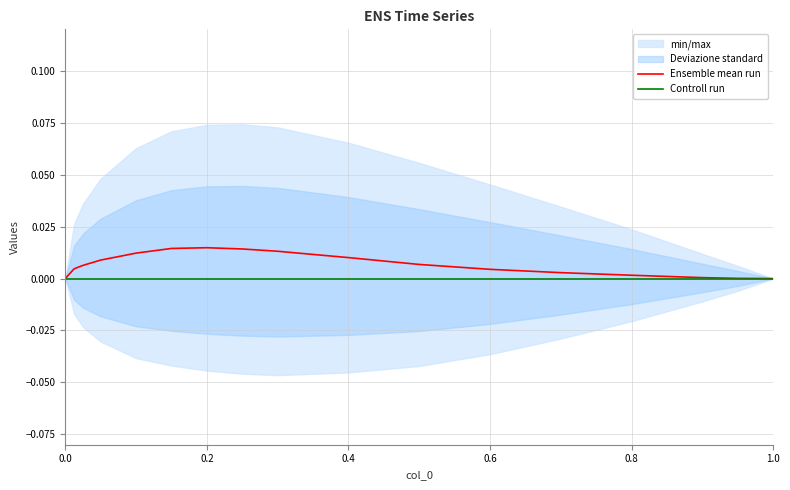

What is the label of the 29th point from the right?

0.6